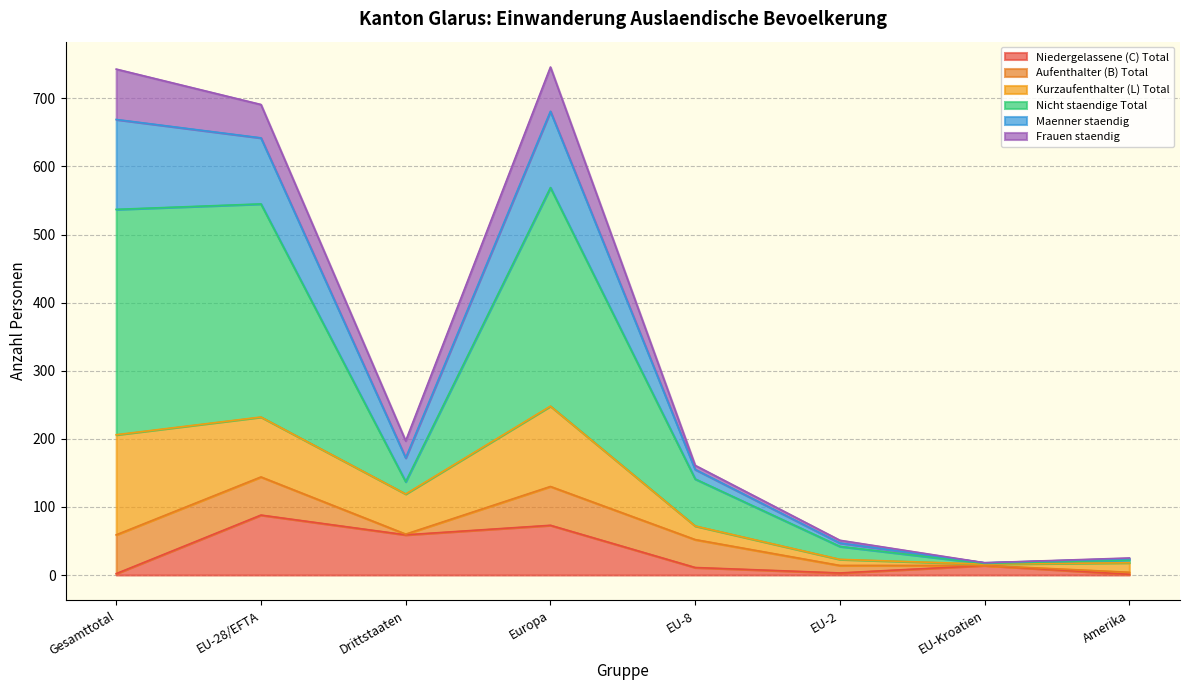

How many data points does each series have?

8